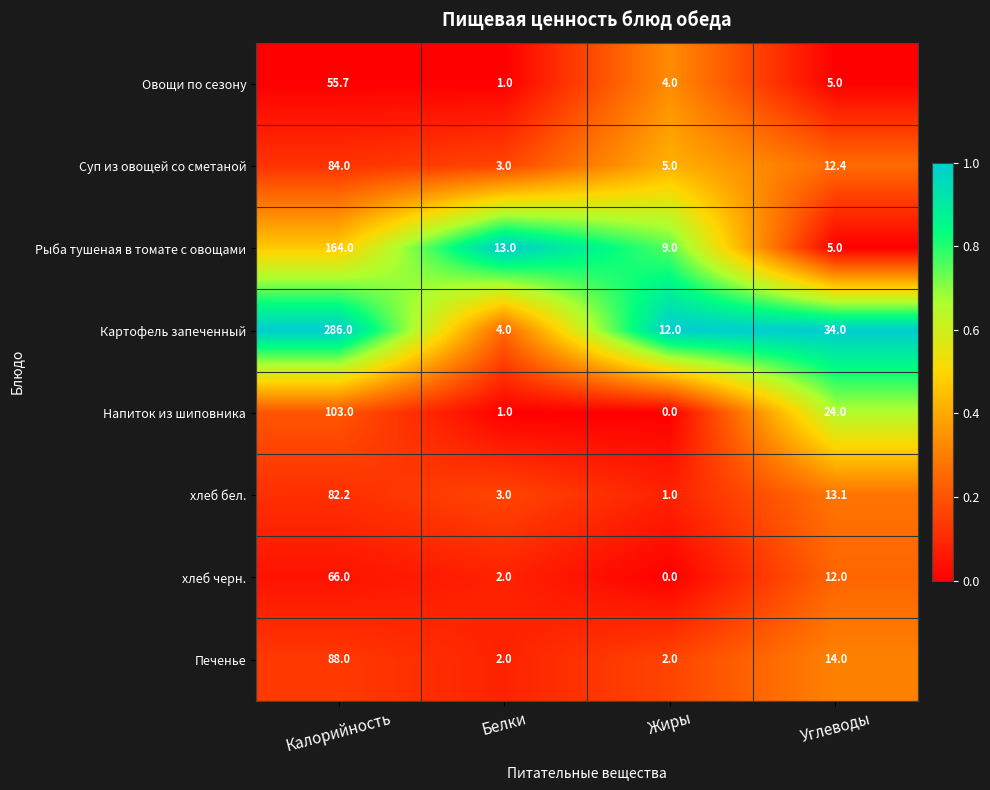

What is the approximate value of Суп из овощей со сметаной at Углеводы?

12.4